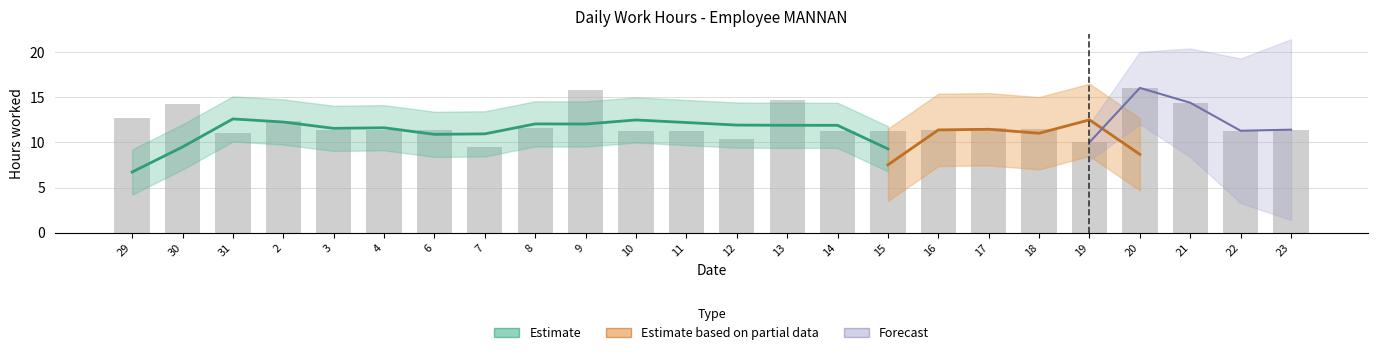

Rank the categories by value from highest to lowest.

20, 9, 13, 21, 30, 29, 2, 17, 8, 18, 4, 23, 6, 3, 16, 10, 22, 11, 15, 14, 31, 12, 19, 7